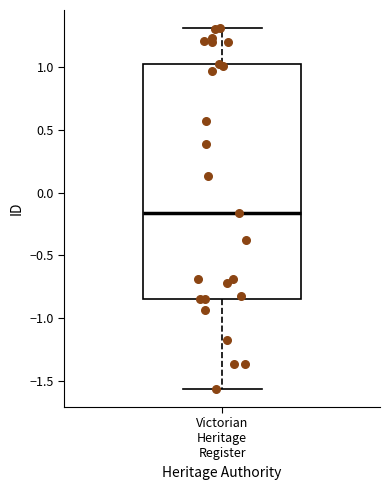

Transcribe this box plot: give where the median line is, the range the box spans, and where the two whiskers end, as read against the y-axis. The values are not printed on the chart, so give them approximately, as read against the axis.

median -0.15, box -0.85 to 1.05, whiskers -1.55 to 1.30